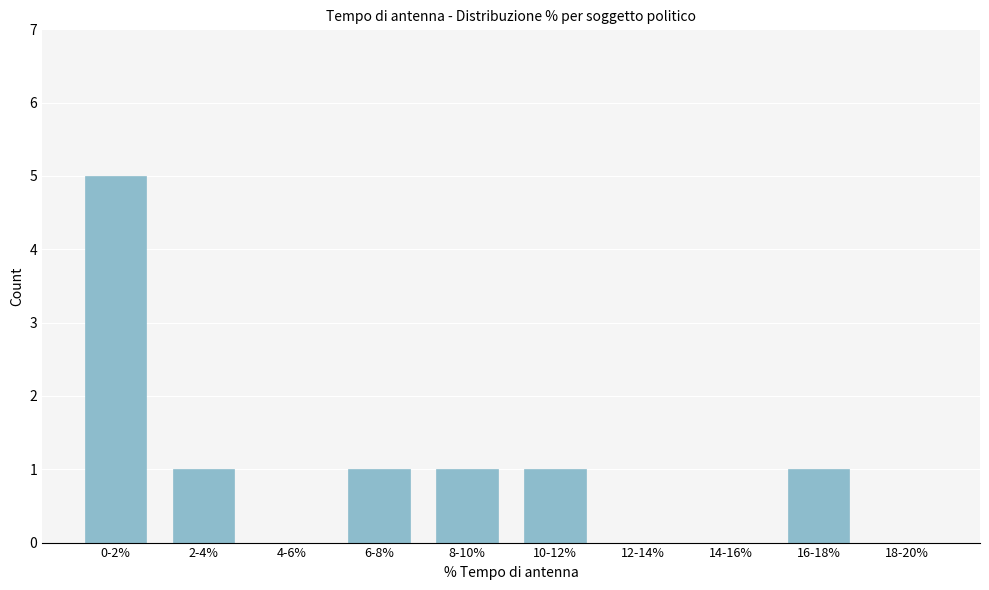

Reading right to left, list all the values displayed in this chart.

18-20%=0	16-18%=1	14-16%=0	12-14%=0	10-12%=1	8-10%=1	6-8%=1	4-6%=0	2-4%=1	0-2%=5